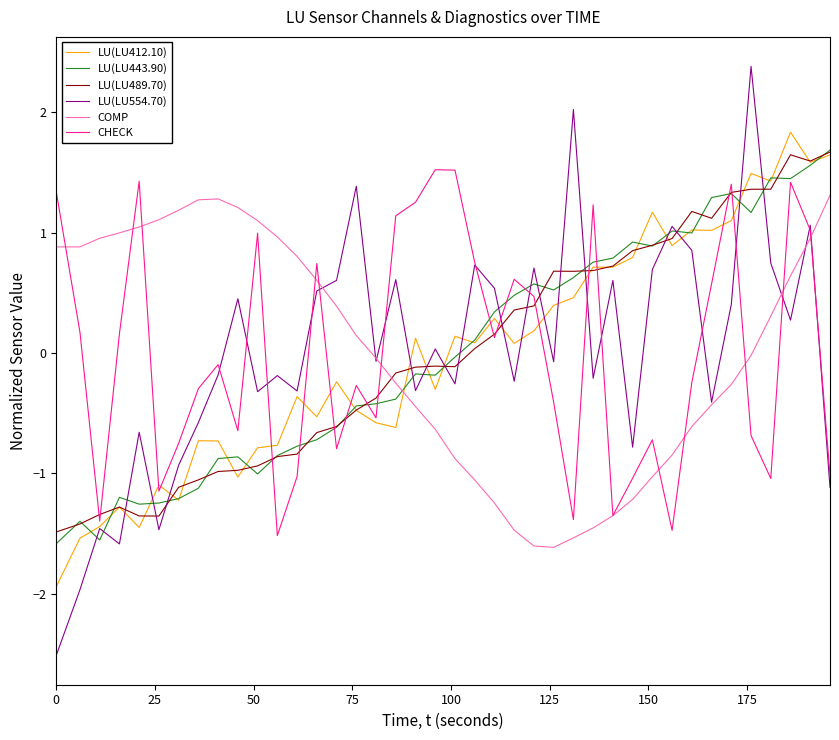

How many intersections are there between LU(LU412.10) and COMP?

1